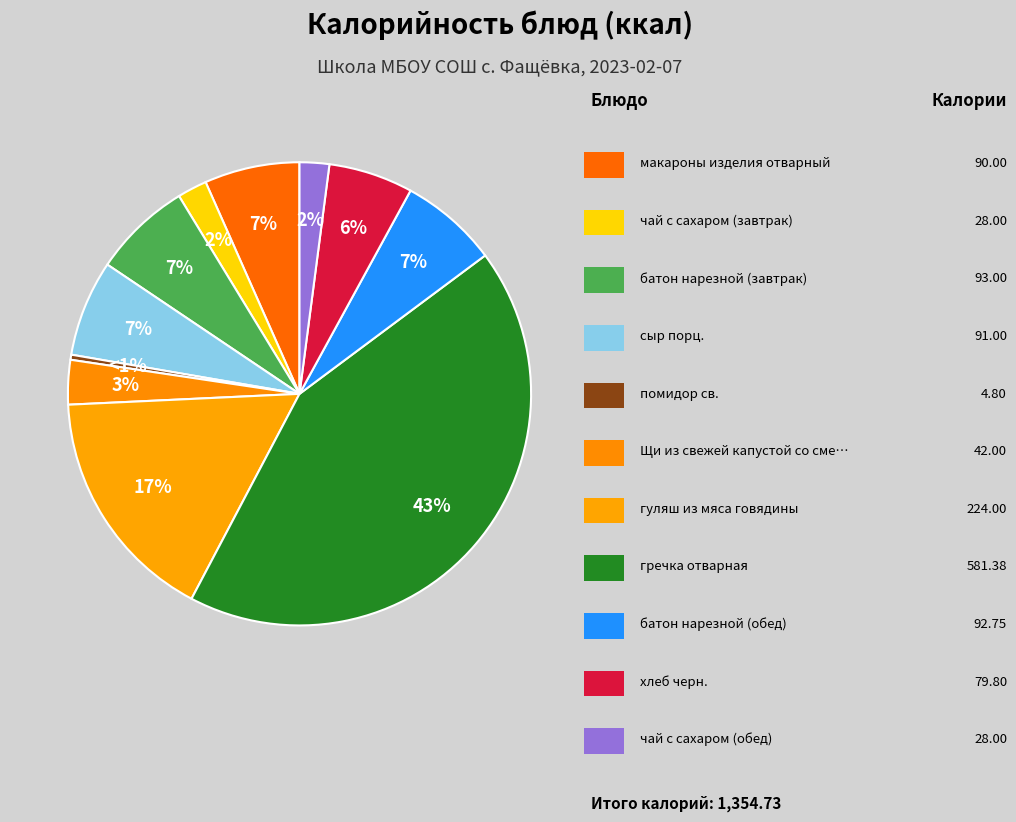

To the nearest percent, what is the average slice percentage?

9%